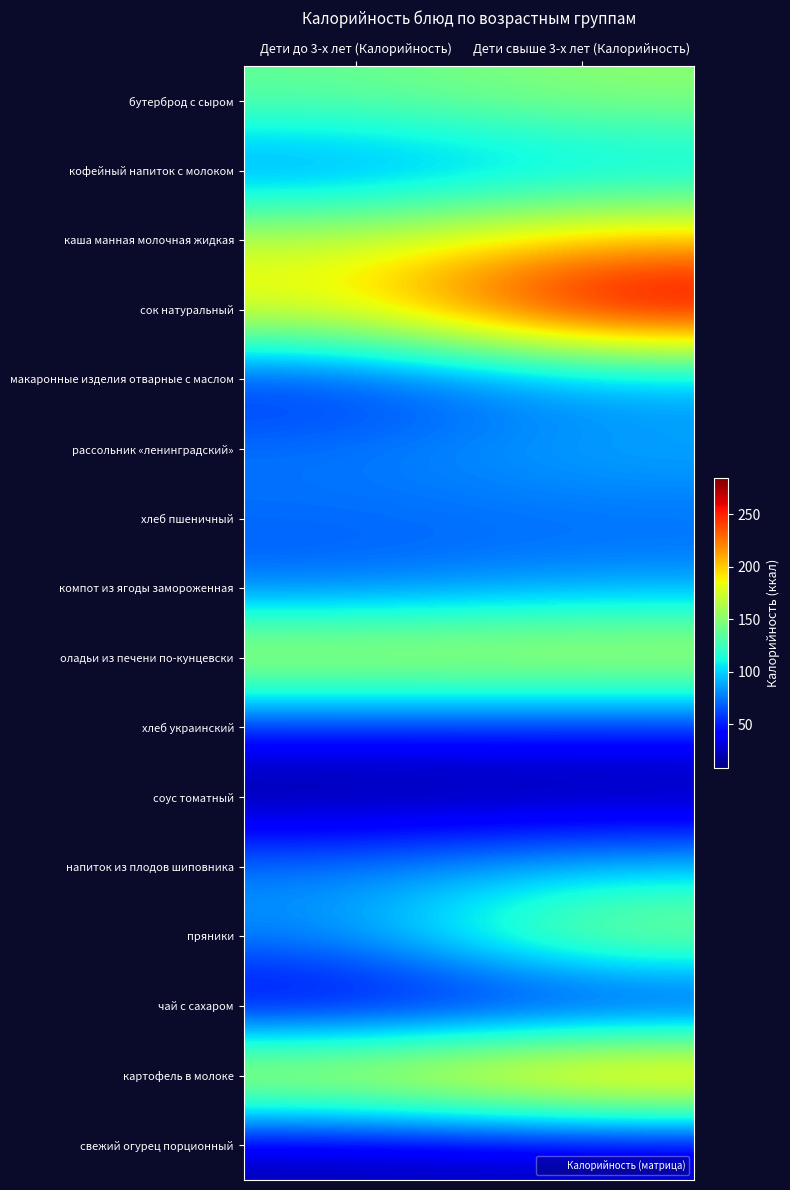

What is the spread (max minus min) of values at Дети свыше 3-х лет (Калорийность)?

274.5